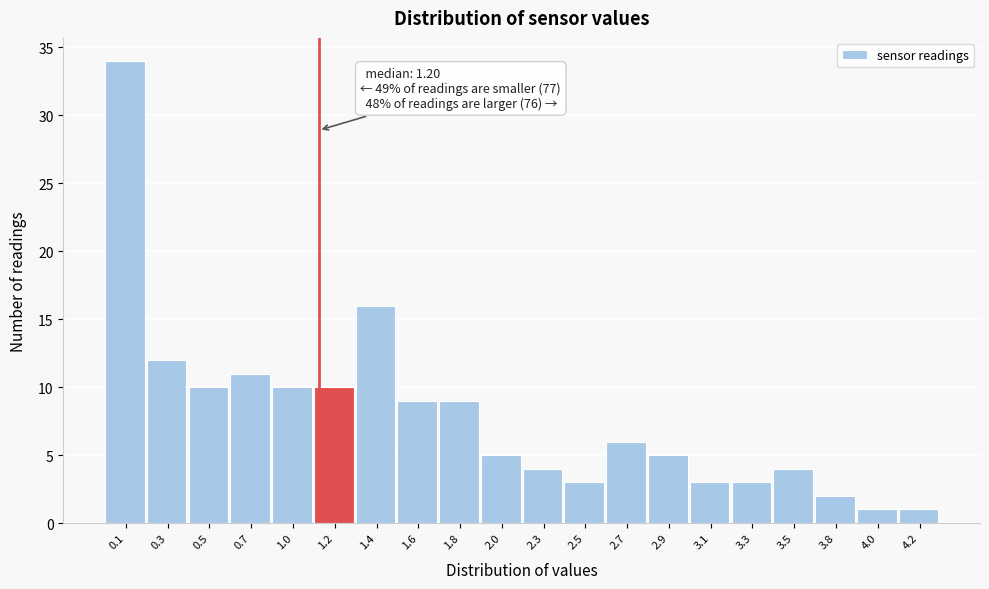

Reading left to right, what are all the values shown in this chart?

34	12	10	11	10	10	16	9	9	5	4	3	6	5	3	3	4	2	1	1